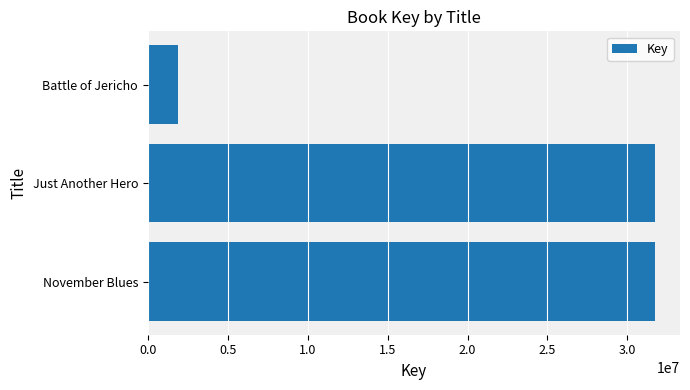

Approximately how many times larger is the value at November Blues compared to Battle of Jericho?

16.6